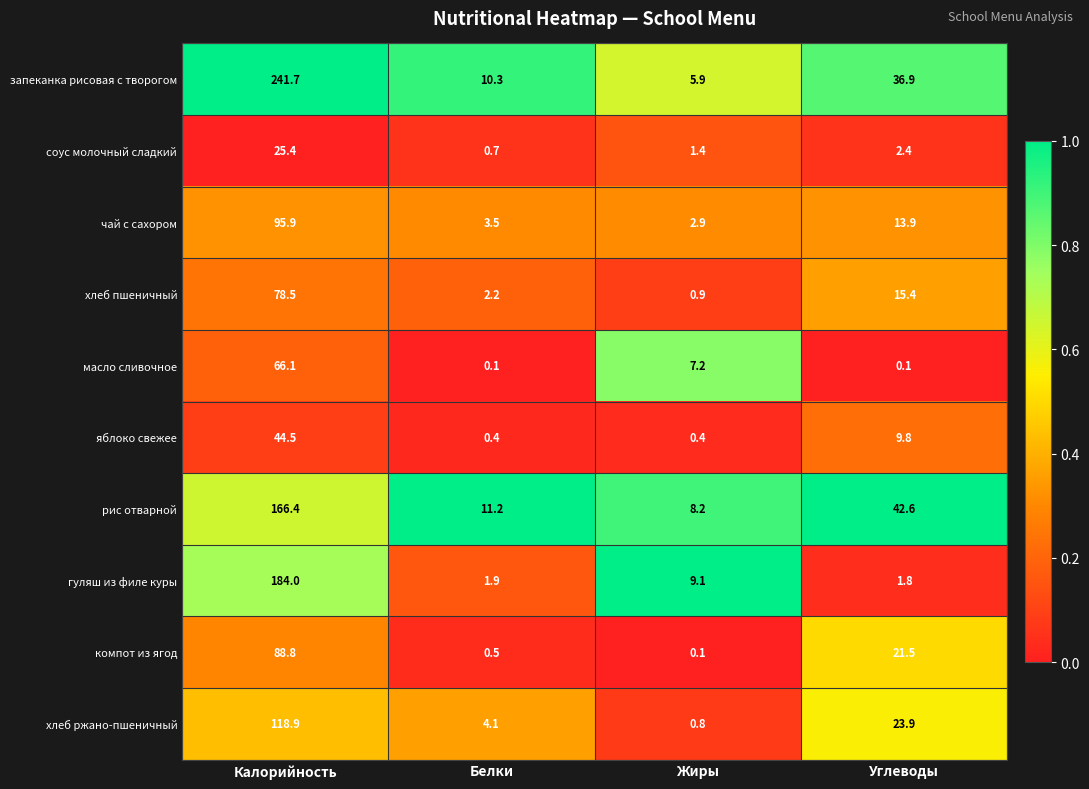

Which series has the widest spread of values?

запеканка рисовая с творогом